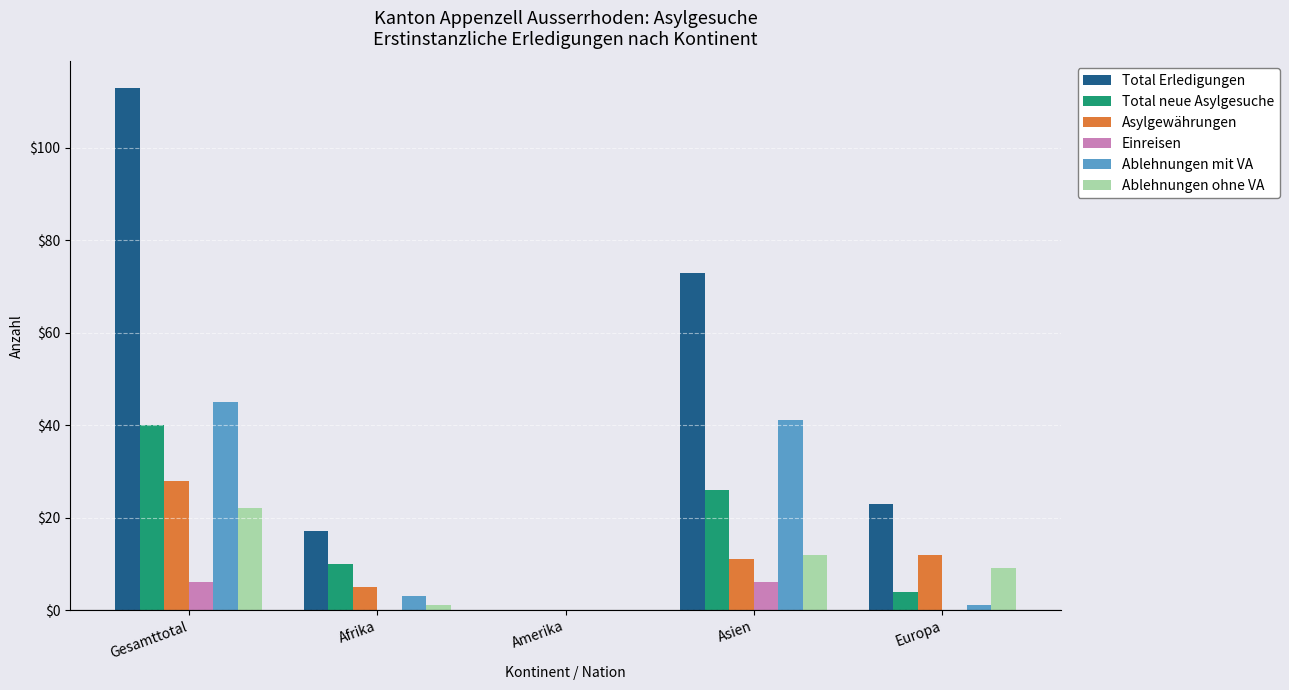

How many positive values does the Asylgewährungen series have?

4